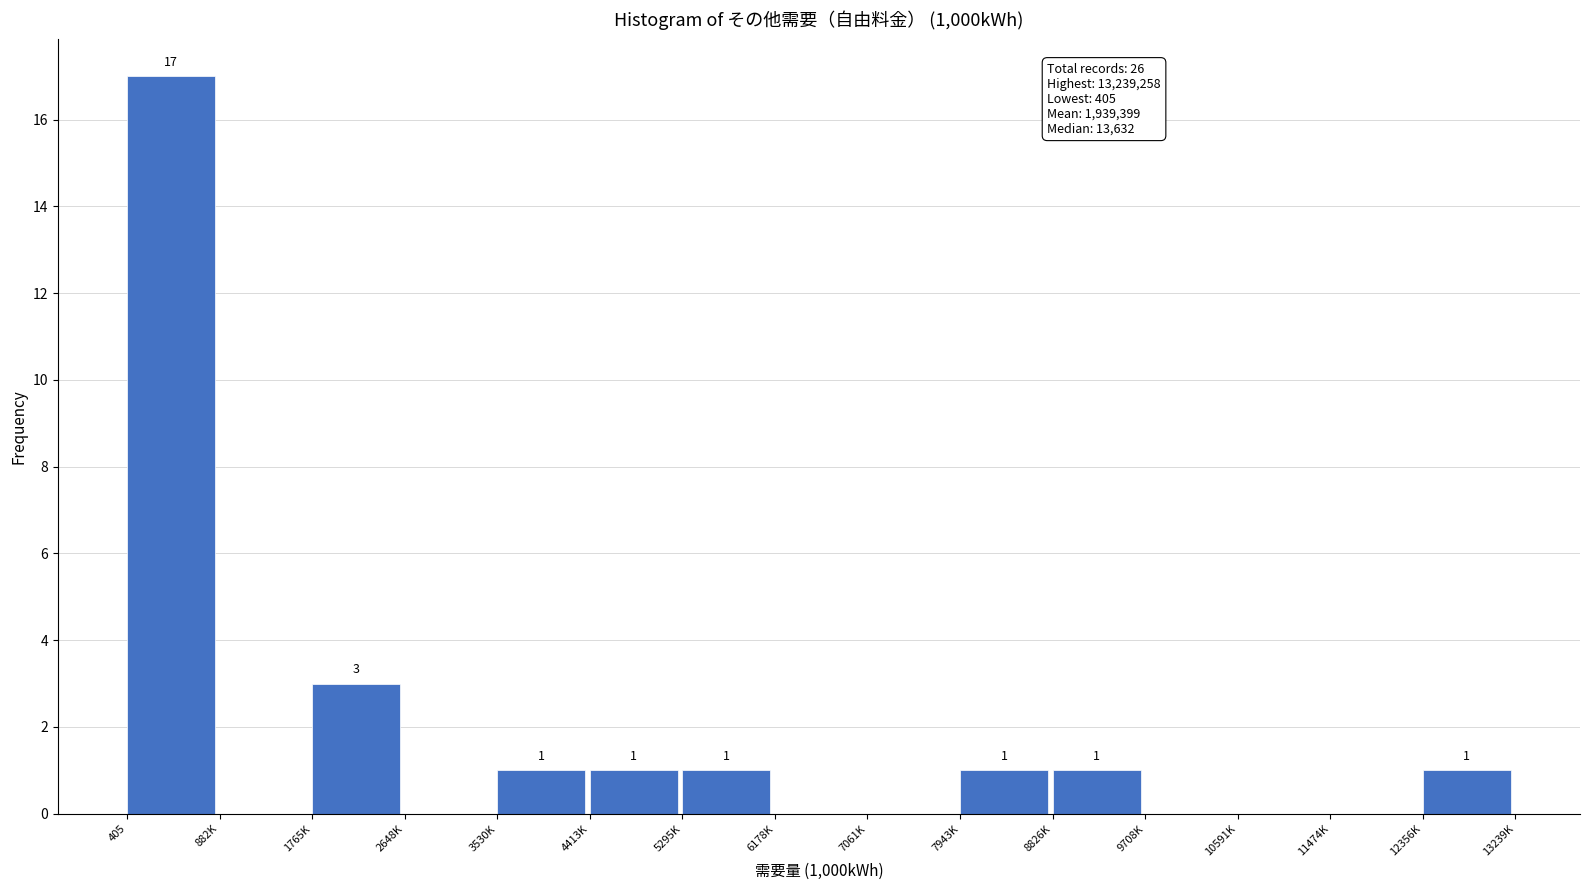

Reading right to left, list all the values displayed in this chart.

12356K=1	11474K=0	10591K=0	9708K=0	8826K=1	7943K=1	7061K=0	6178K=0	5295K=1	4413K=1	3530K=1	2648K=0	1765K=3	882K=0	405=17